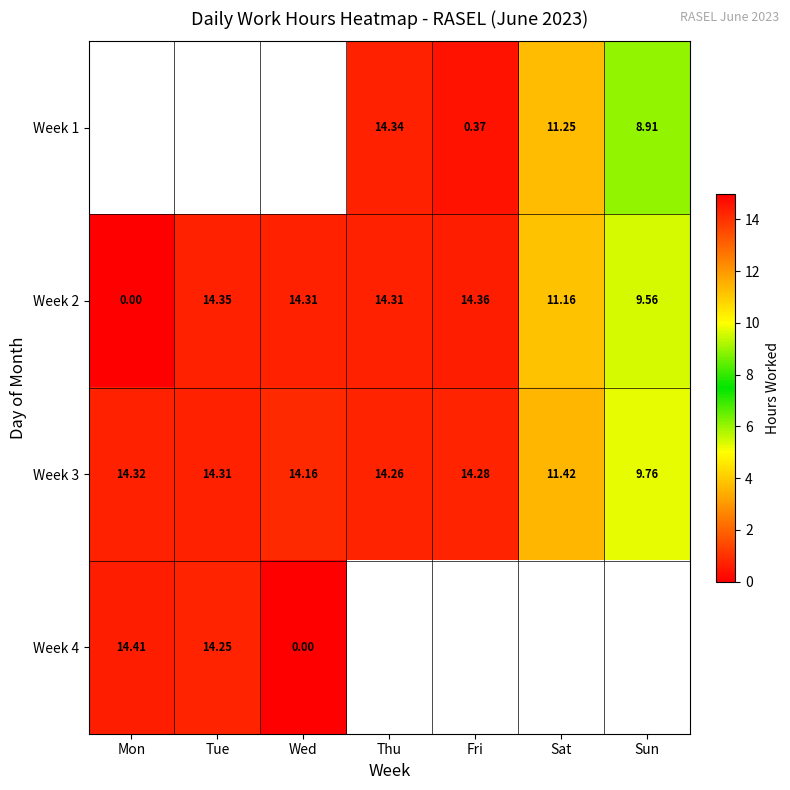

Which category has the highest value in the Week 3 series?

Mon